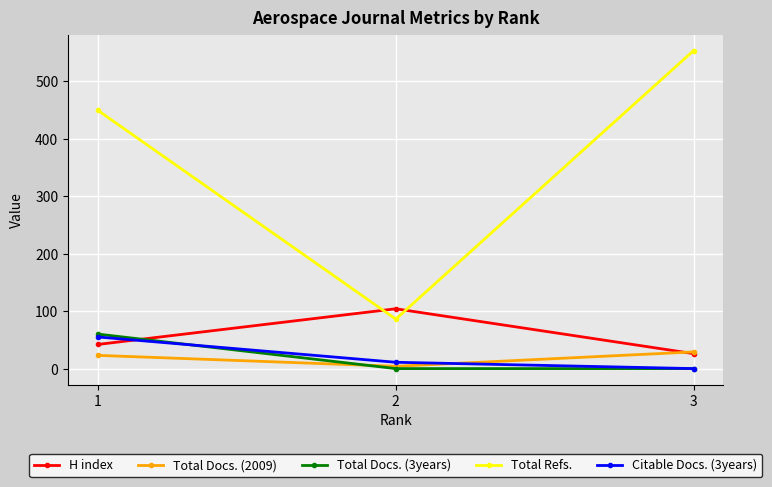

Reading left to right, extract all data points from this chart.

H index: 42	104	26
Total Docs. (2009): 23	4	29
Total Docs. (3years): 60	0	0
Total Refs.: 449	86	553
Citable Docs. (3years): 55	11	0